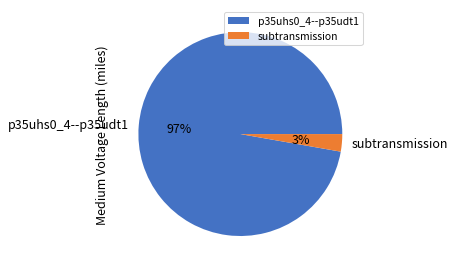

To the nearest percent, what portion does subtransmission represent?

3%